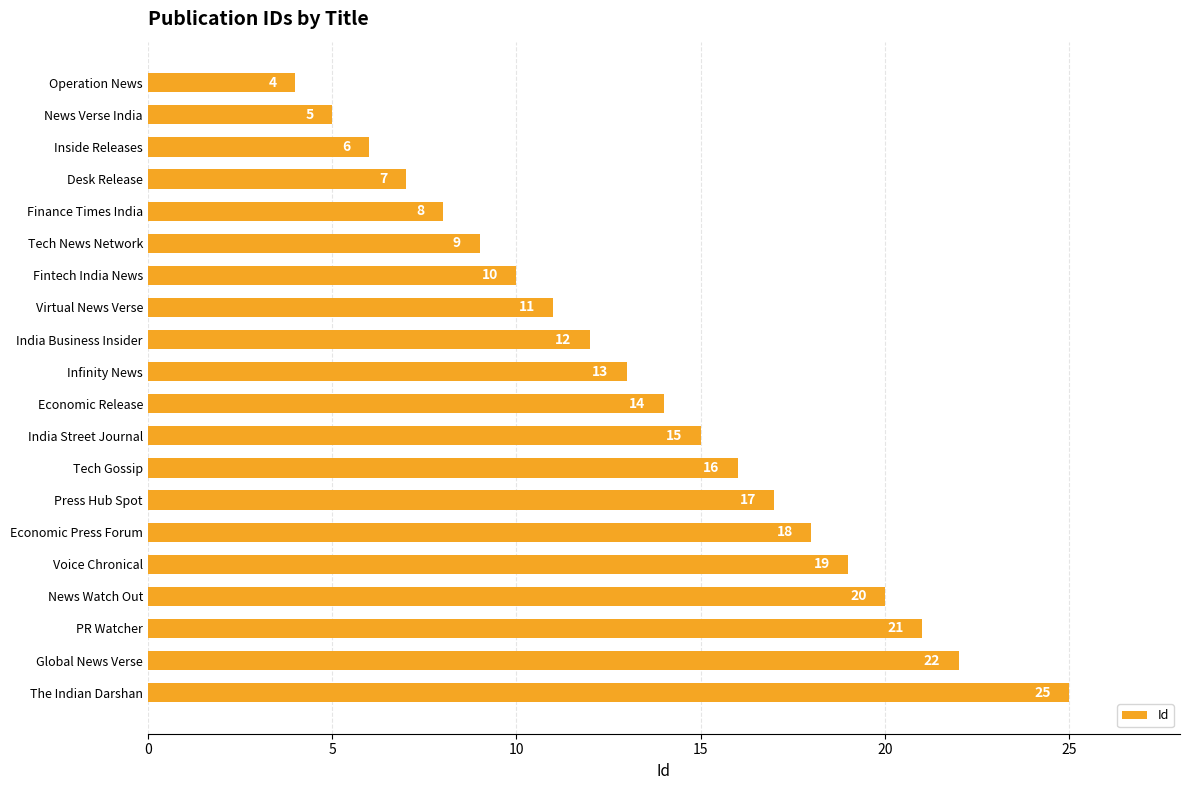

Rank the categories by value from lowest to highest.

Operation News, News Verse India, Inside Releases, Desk Release, Finance Times India, Tech News Network, Fintech India News, Virtual News Verse, India Business Insider, Infinity News, Economic Release, India Street Journal, Tech Gossip, Press Hub Spot, Economic Press Forum, Voice Chronical, News Watch Out, PR Watcher, Global News Verse, The Indian Darshan